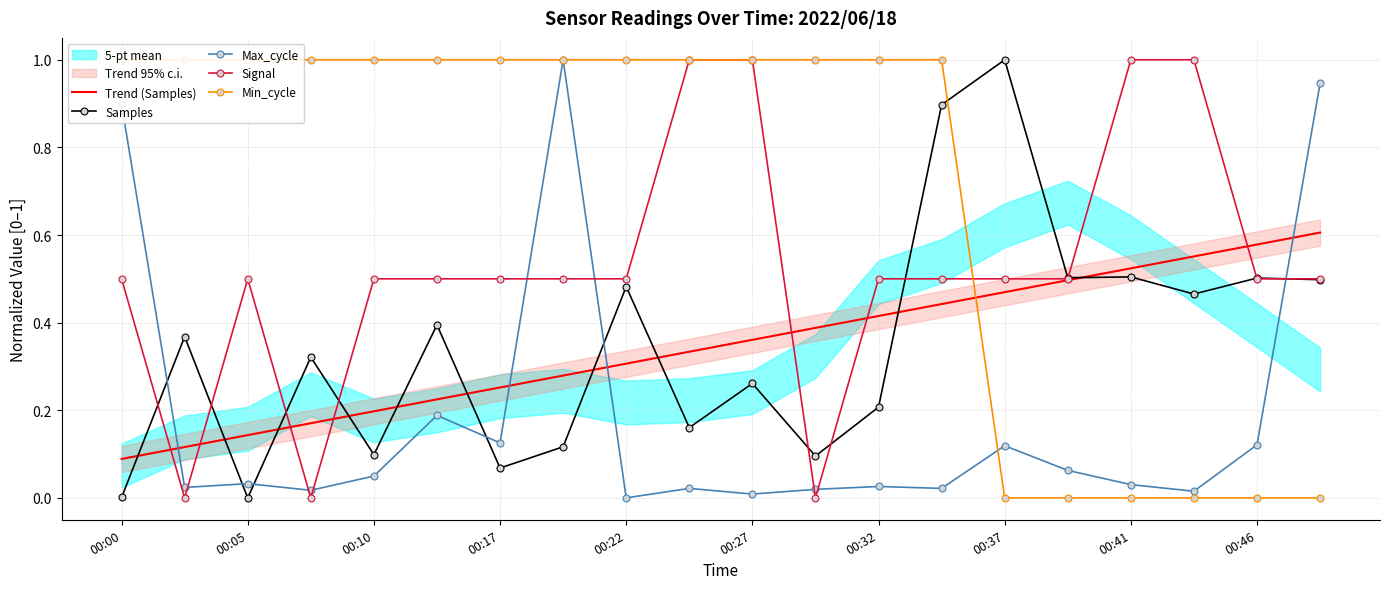

What is the average value of the Trend (Samples) series?

0.3